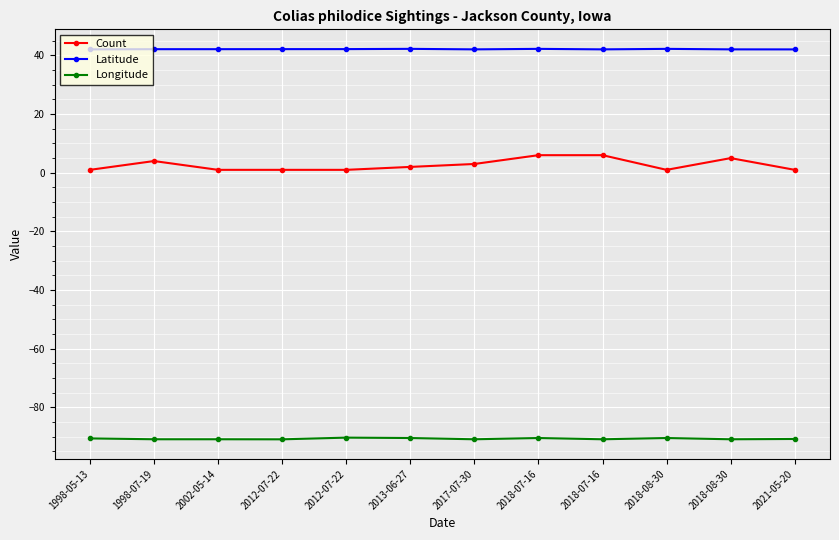

Count the Count values in the range 1 to 5.

10